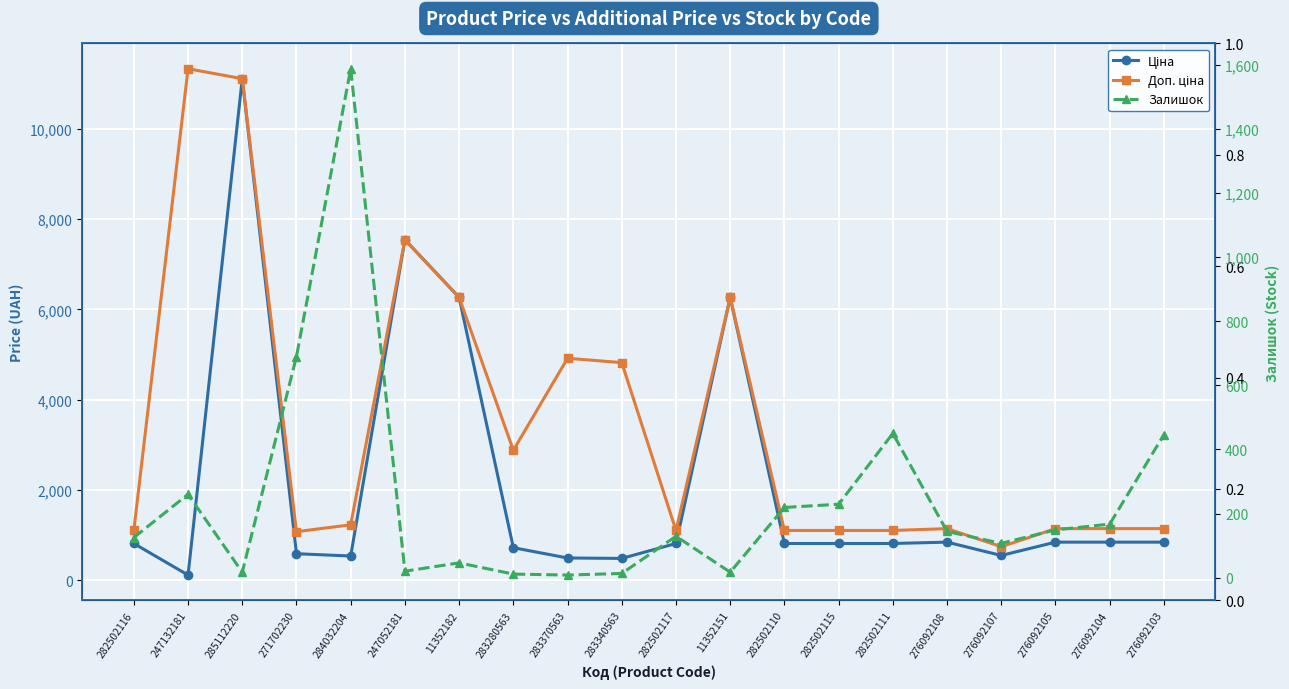

What is the difference between the second highest and second lowest values in the Залишок series?

679.0